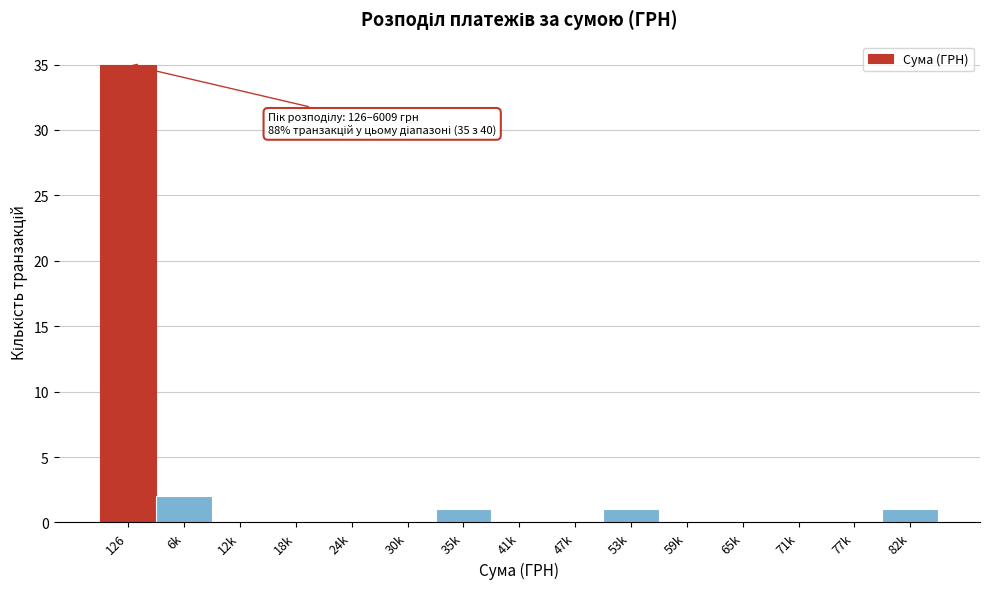

Reading left to right, extract all data points from this chart.

126=35	6k=2	12k=0	18k=0	24k=0	30k=0	35k=1	41k=0	47k=0	53k=1	59k=0	65k=0	71k=0	77k=0	82k=1